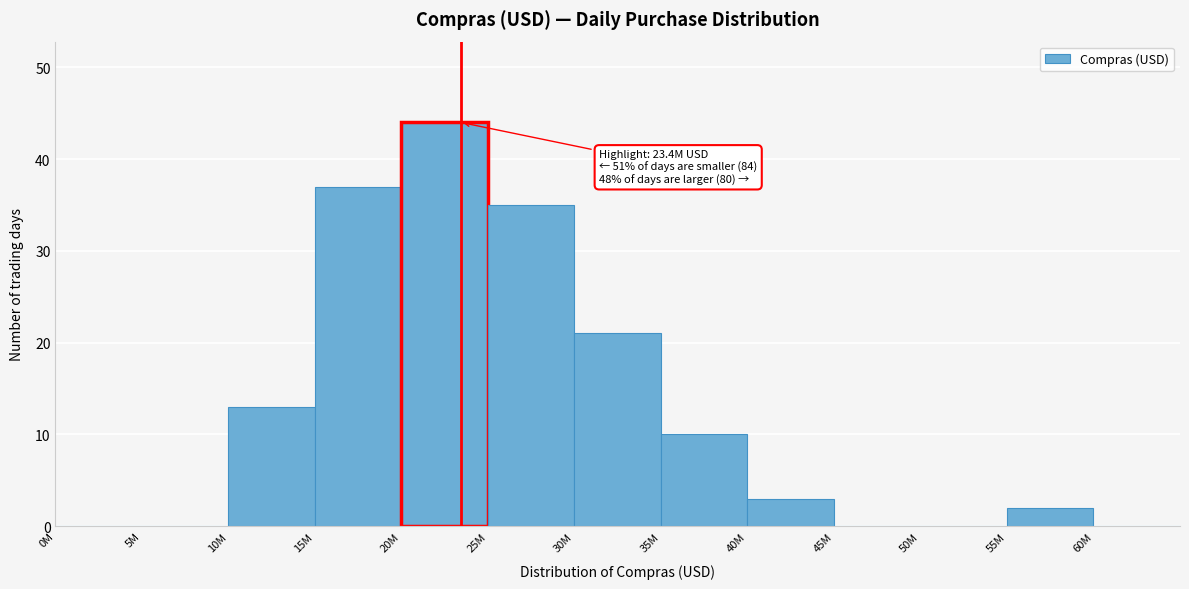

Reading right to left, transcribe all the data shown in this chart.

60M=0	55M=2	50M=0	45M=0	40M=3	35M=10	30M=21	25M=35	20M=44	15M=37	10M=13	5M=0	0M=0